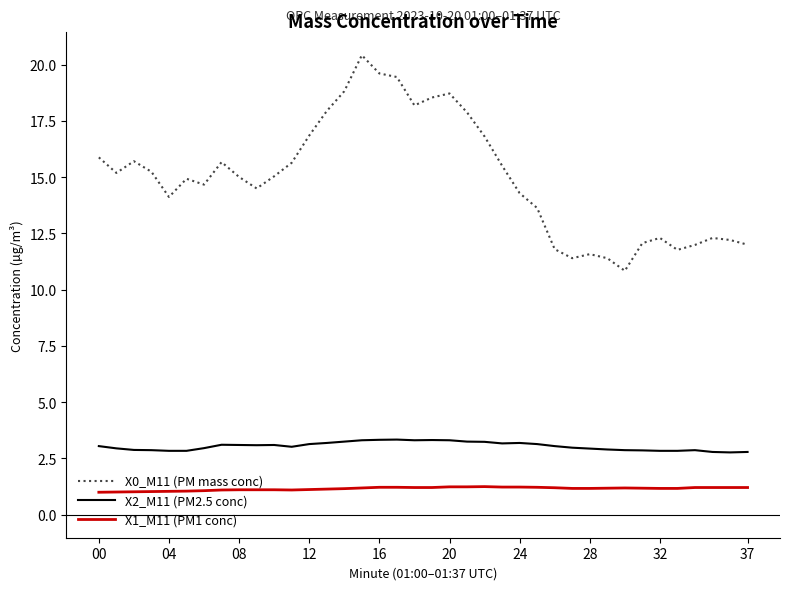

What is the difference between the maximum and minimum values in the X2_M11 (PM2.5 conc) series?

0.6